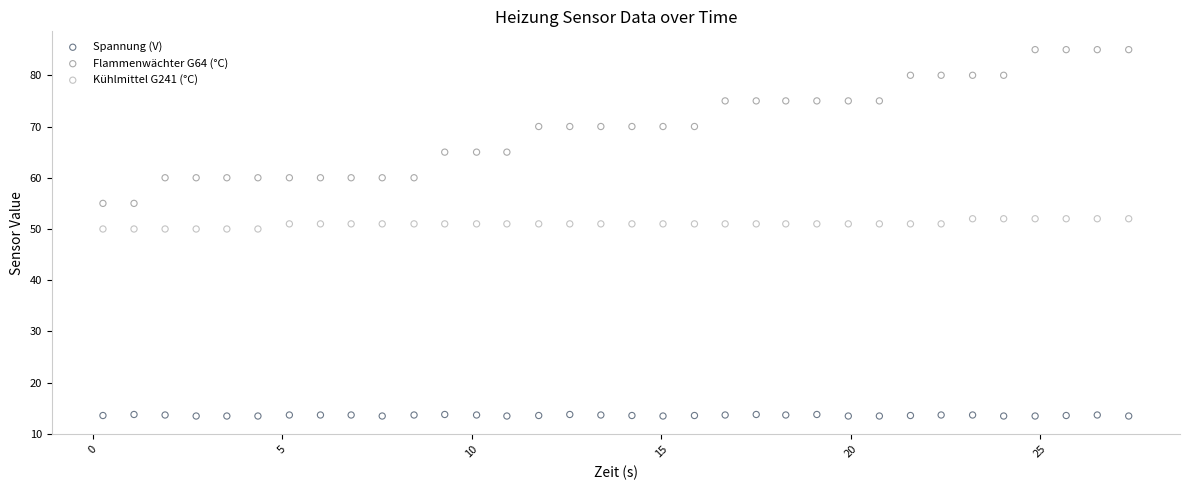

What is the X range (max minus min) for the scatter plot?

27.1